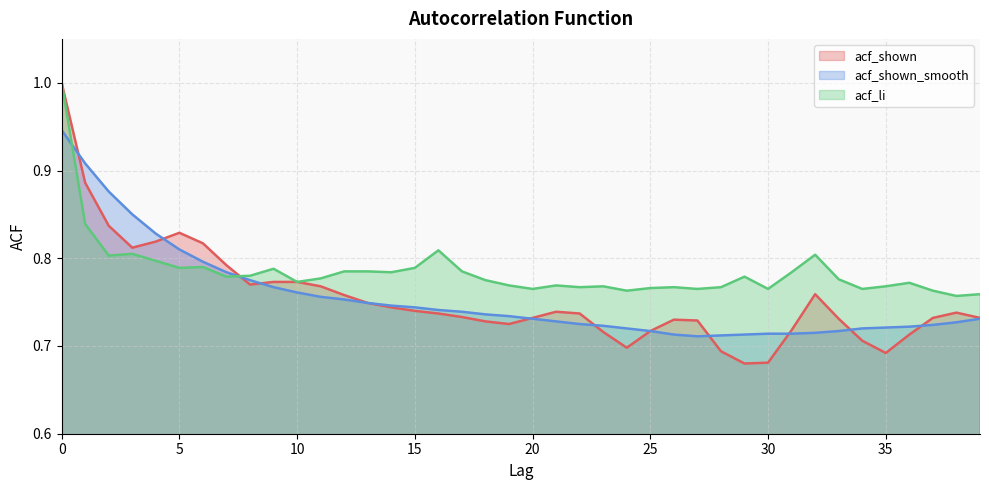

After their last crossing, which series has the higher values: acf_shown or acf_shown_smooth?

acf_shown